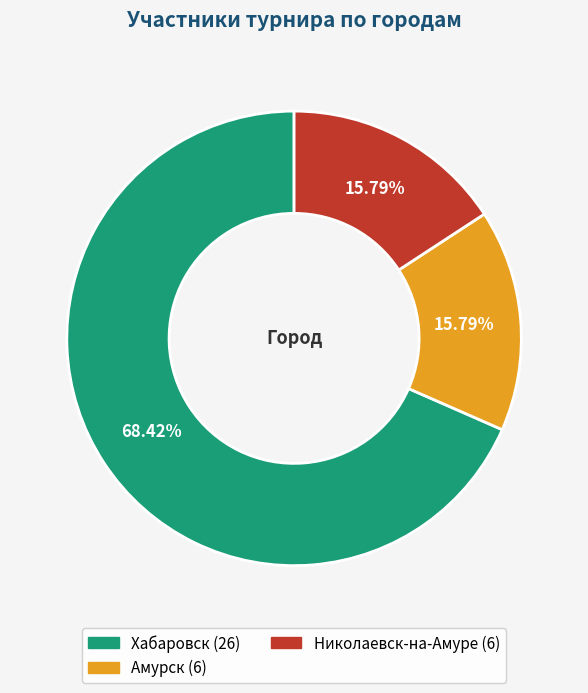

Which has a higher value, Амурск or Хабаровск?

Хабаровск